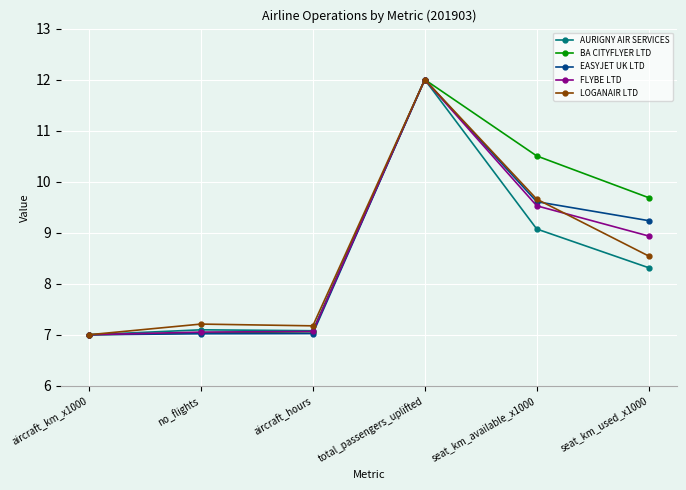

What position from the left is seat_km_used_x1000?

6